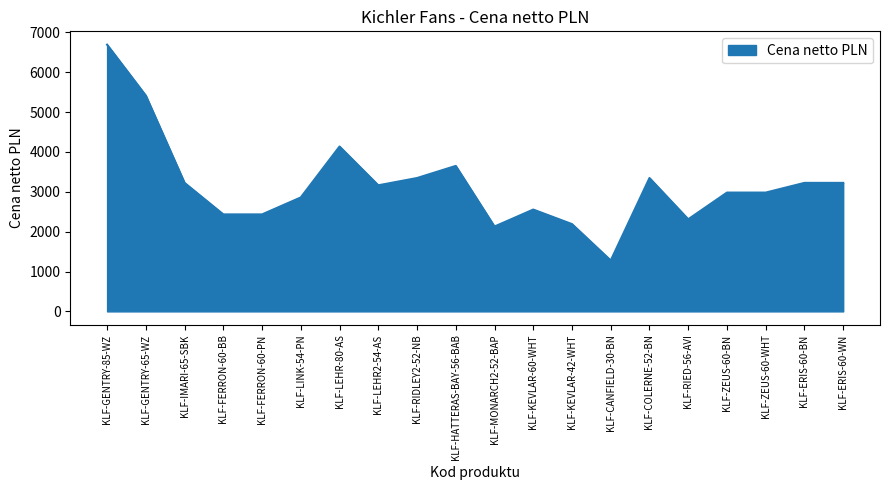

Reading left to right, what are all the values shown in this chart?

6689.1	5412.1	3222.9	2432.4	2432.4	2858.1	4135.1	3162.1	3344.6	3648.6	2128.4	2554.0	2189.2	1277.0	3344.6	2310.8	2979.7	2979.7	3222.9	3222.9